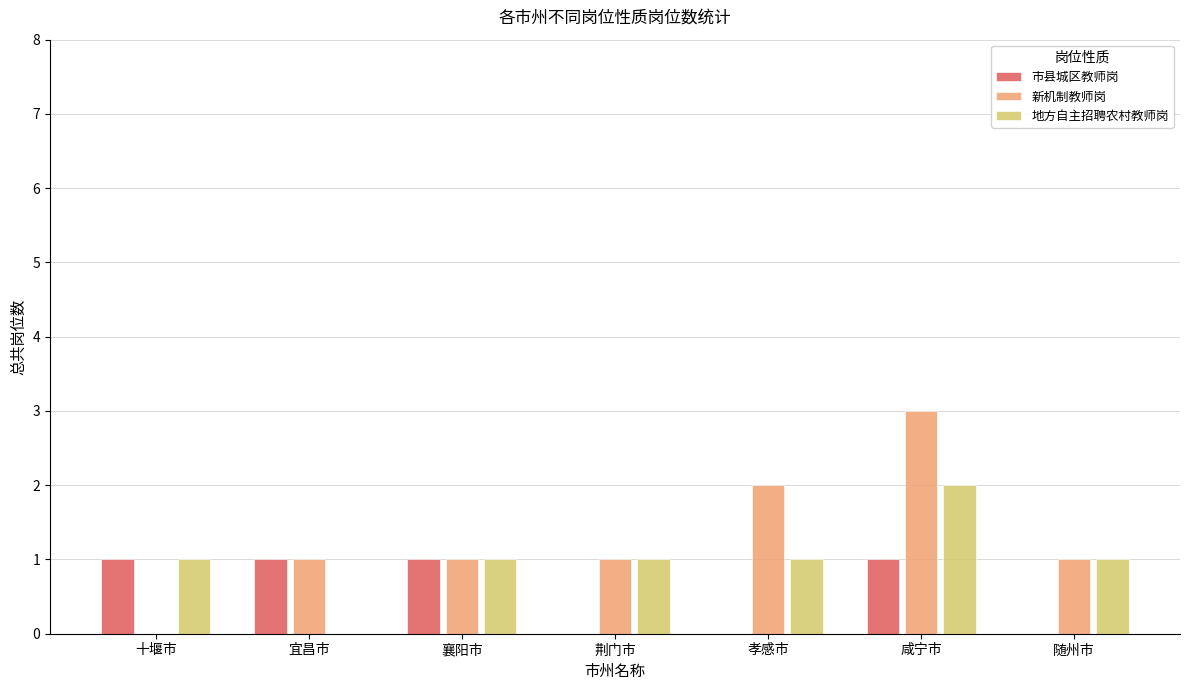

True or false: 新机制教师岗 has a value of 0 at 荆门市.

False